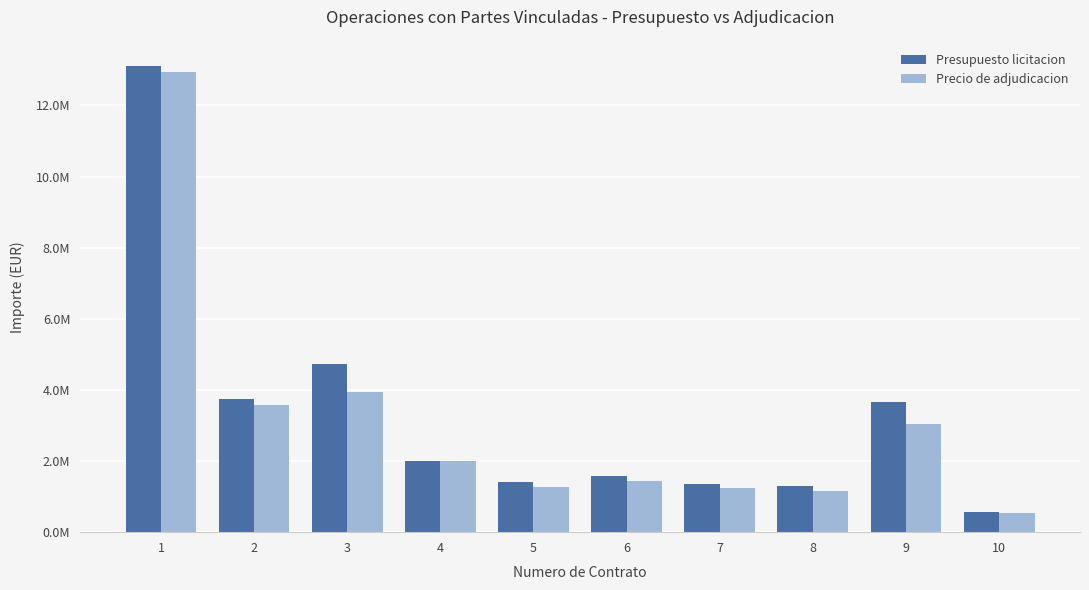

What are all the series names shown in the legend?

Presupuesto licitacion, Precio de adjudicacion